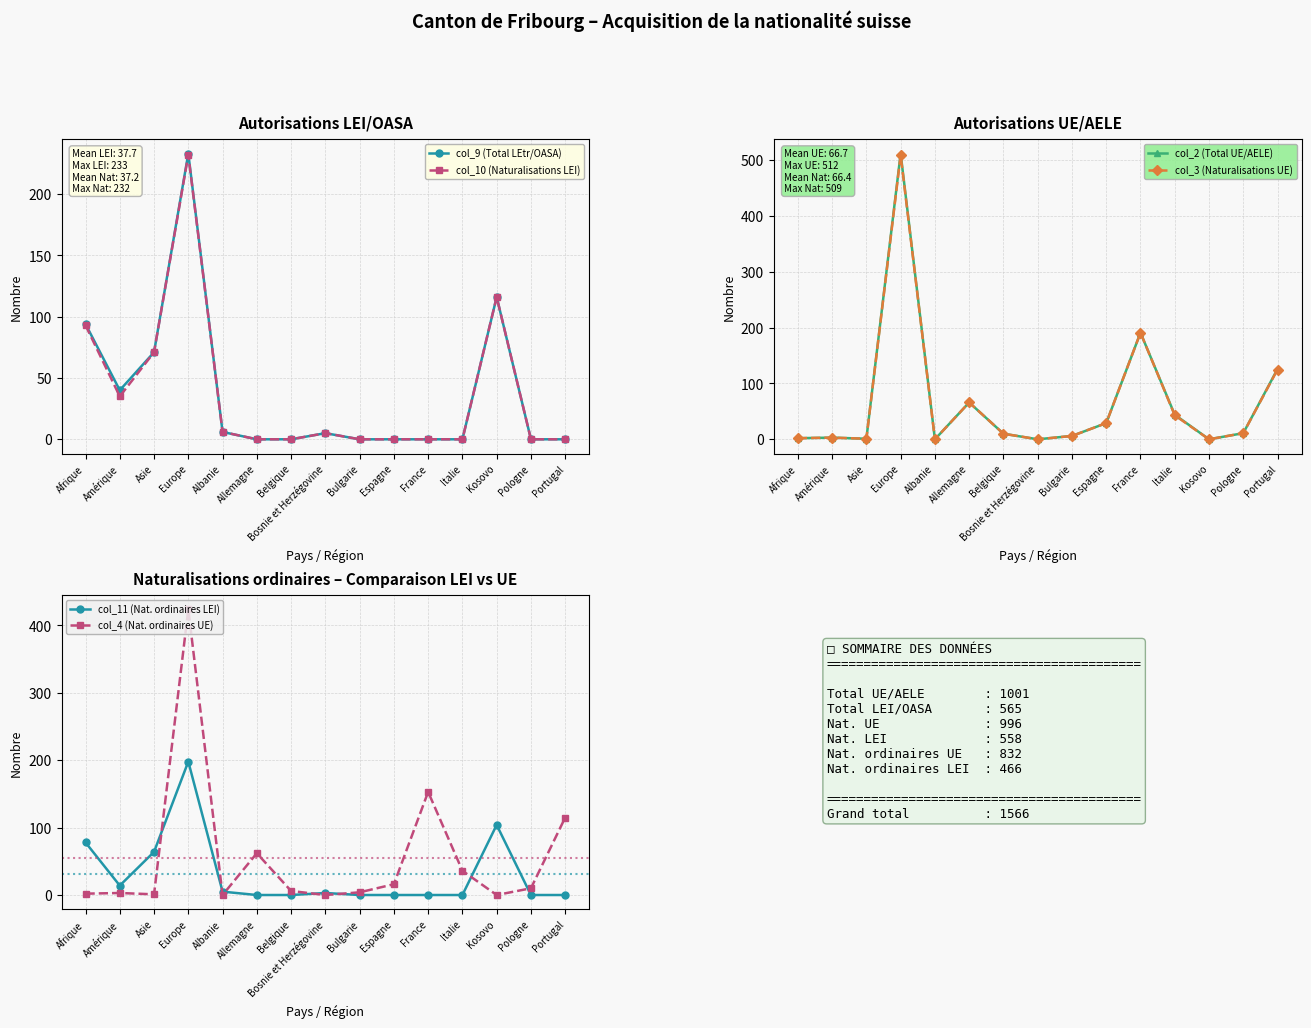

After their last crossing, which series has the higher values: col_2 (Total UE/AELE) or col_10 (Naturalisations LEI)?

col_2 (Total UE/AELE)